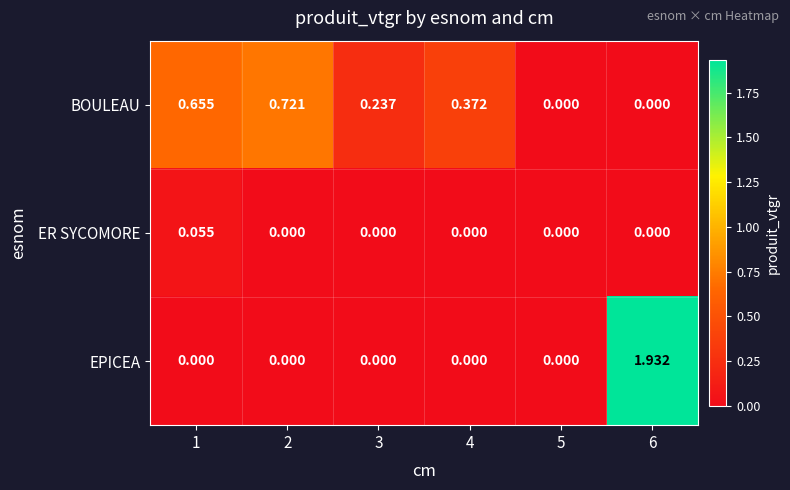

Which series has the largest total across all categories?

BOULEAU